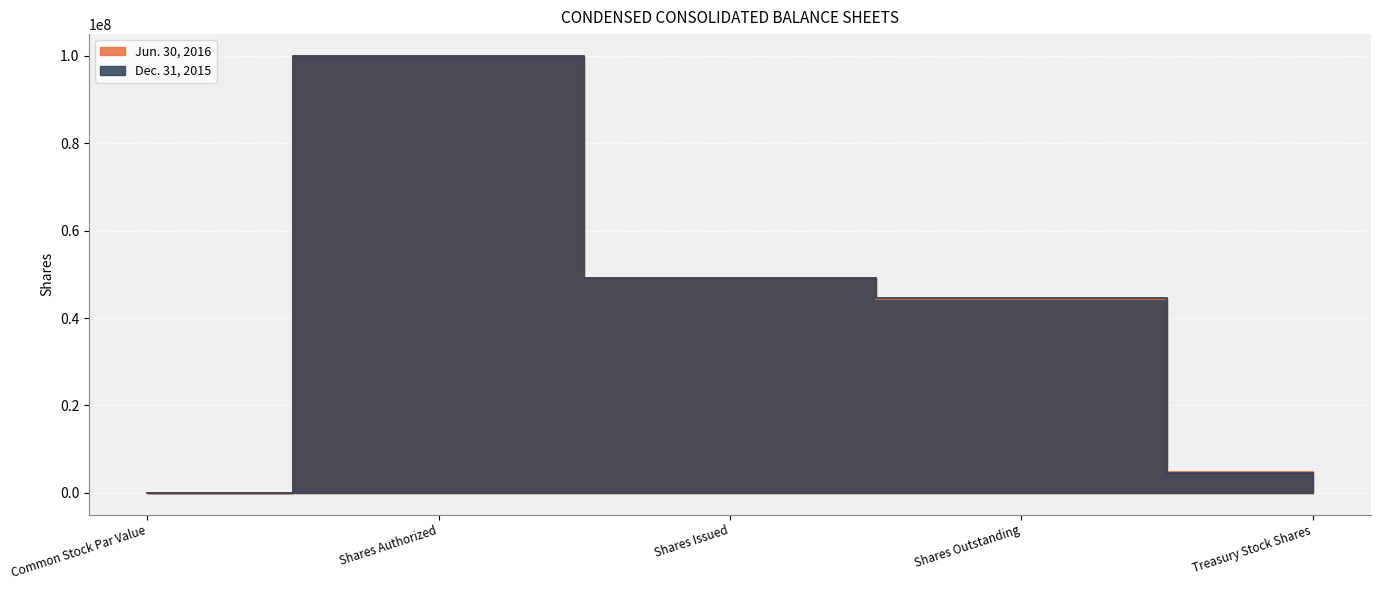

Rank the series by their average value, from lowest to highest.

Jun. 30, 2016, Dec. 31, 2015